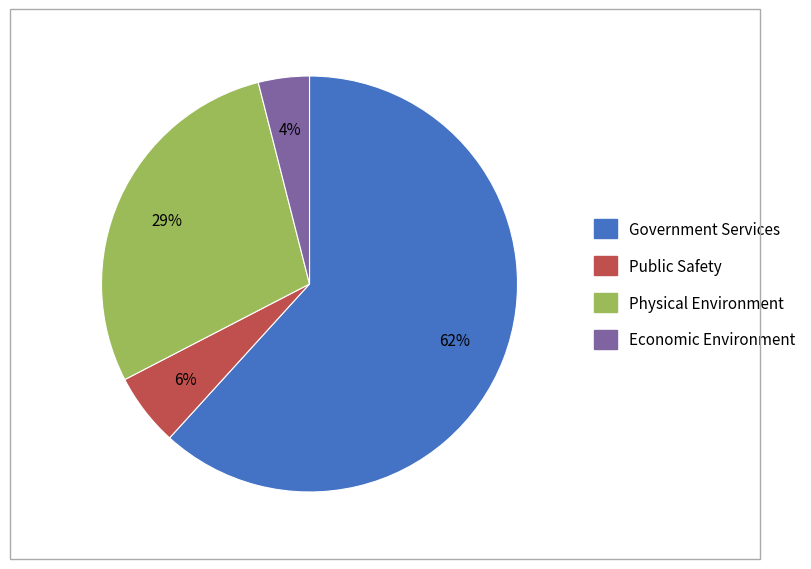

How many slices are in this pie chart?

4